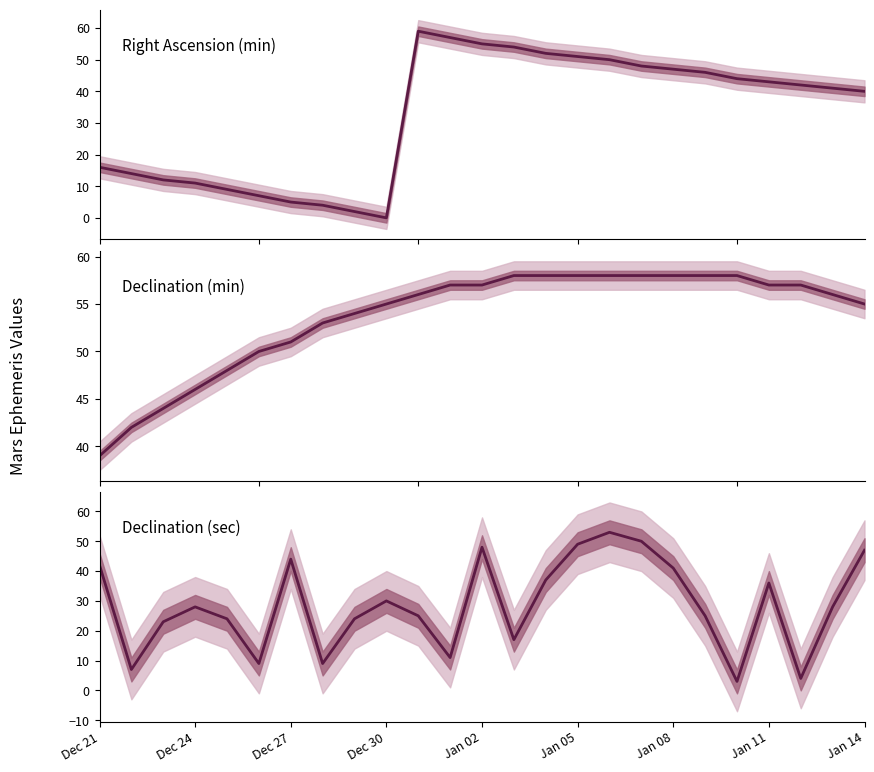

True or false: RA_min has a value of 12 at 20.

False